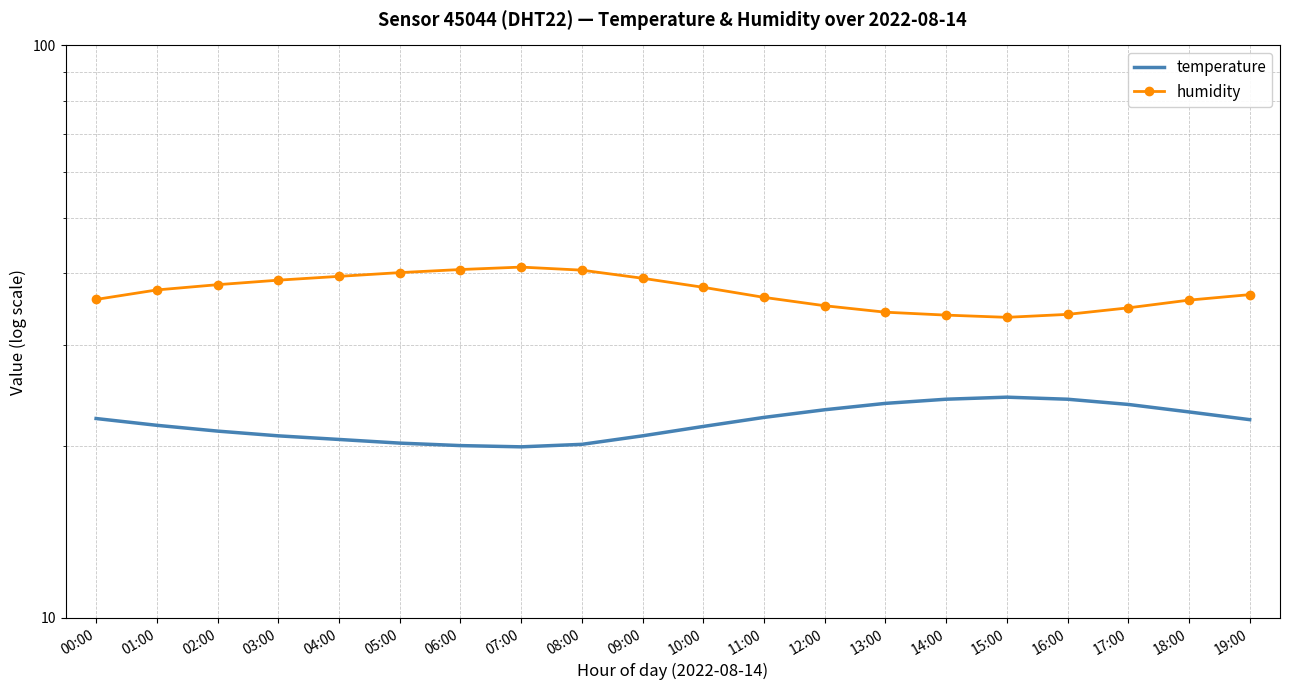

At which category does temperature reach its first local valley?

07:00